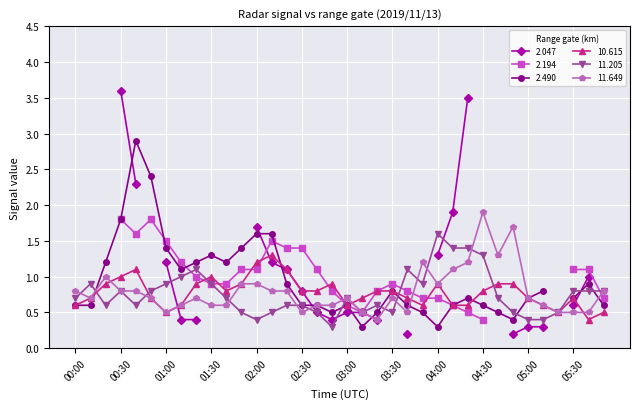

What is the value of the 11.649 point at the 29th from the left?

1.3